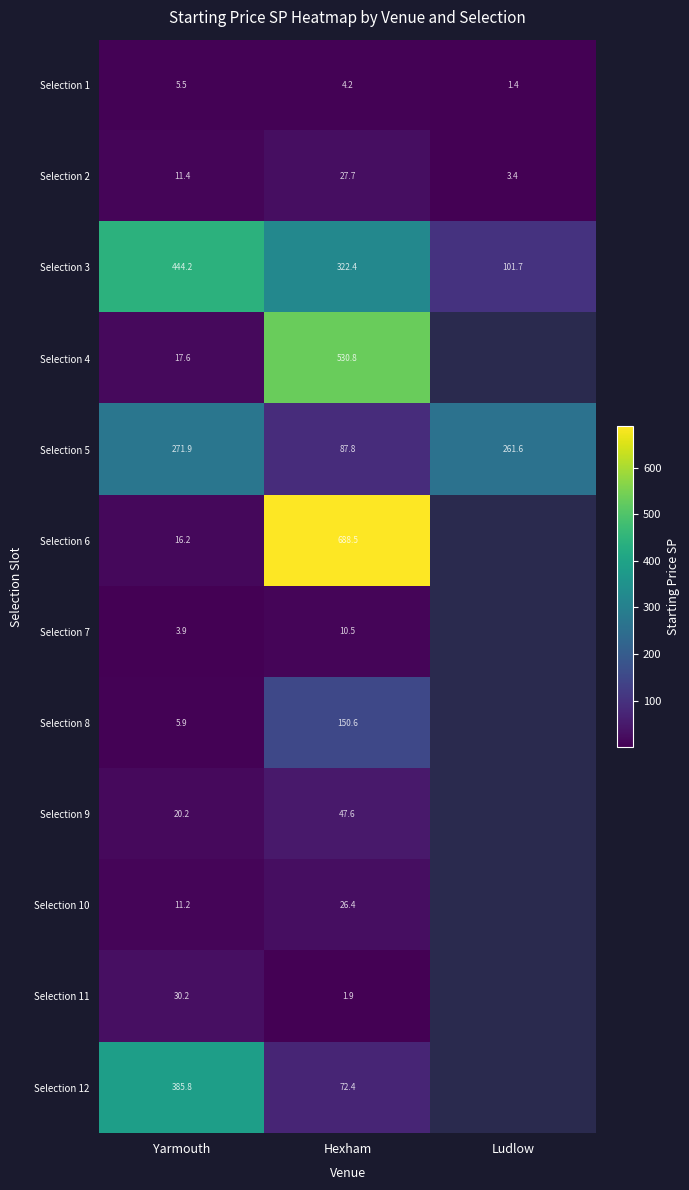

What is the total value across all series at Yarmouth?

1224.0